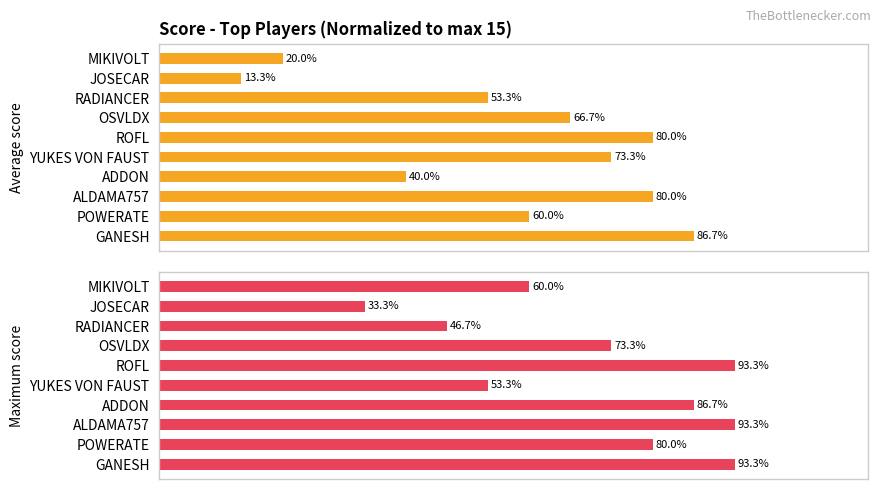

Reading right to left, extract all data points from this chart.

Average score: 20.0	13.3	53.3	66.7	80.0	73.3	40.0	80.0	60.0	86.7
Maximum score: 60.0	33.3	46.7	73.3	93.3	53.3	86.7	93.3	80.0	93.3